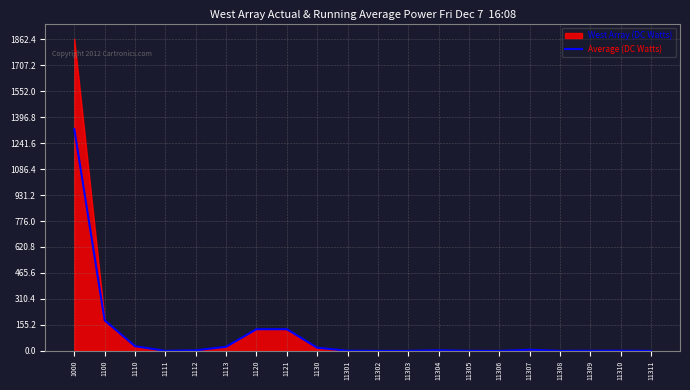

Is the value of Average (DC Watts) at 1121 greater than the value of West Array (DC Watts) at 11305?

Yes